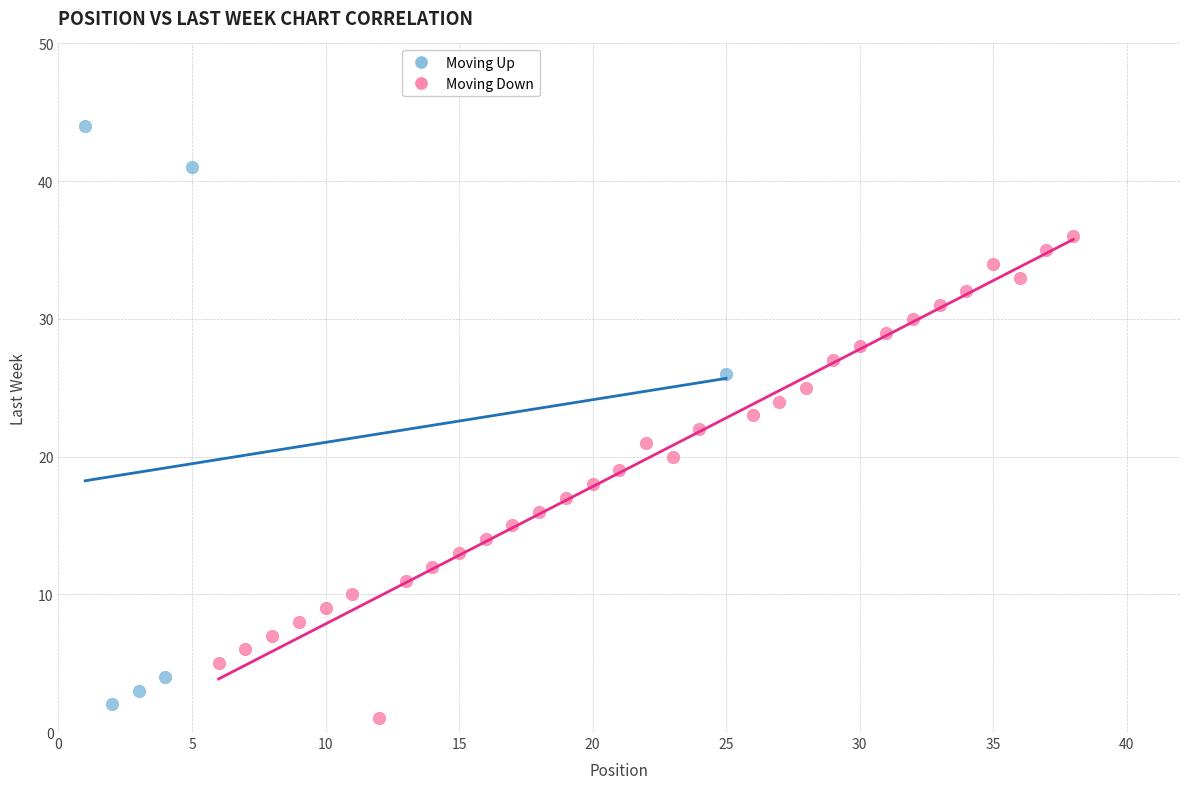

Which series has the largest Y range (max minus min)?

Moving Up